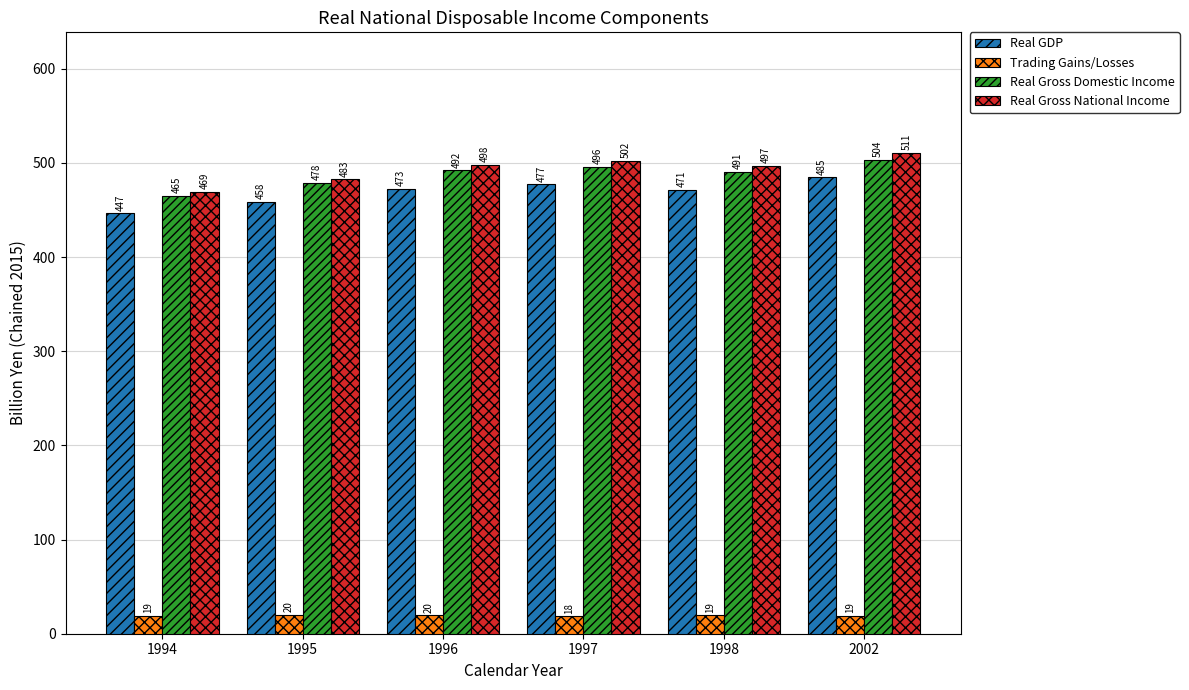

What is the lowest value of the Real GDP series?

446.5